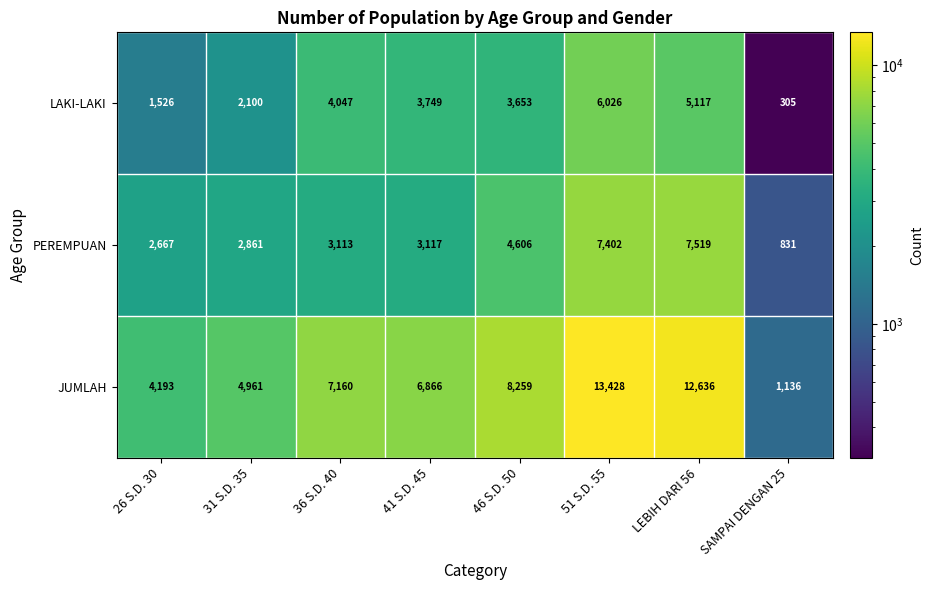

Rank the series at 36 S.D. 40 from highest to lowest value.

JUMLAH, LAKI-LAKI, PEREMPUAN